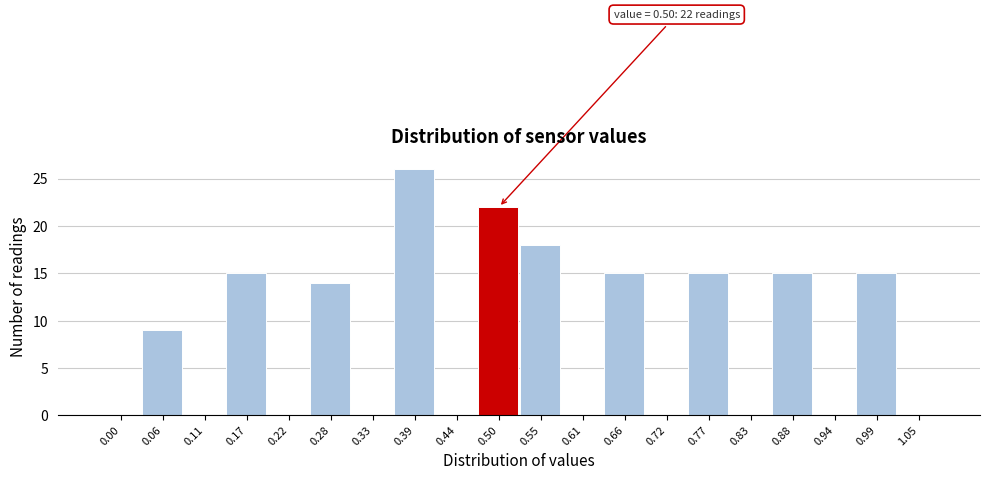

Reading right to left, transcribe all the data shown in this chart.

1.05=0	0.99=15	0.94=0	0.88=15	0.83=0	0.77=15	0.72=0	0.66=15	0.61=0	0.55=18	0.50=22	0.44=0	0.39=26	0.33=0	0.28=14	0.22=0	0.17=15	0.11=0	0.06=9	0.00=0